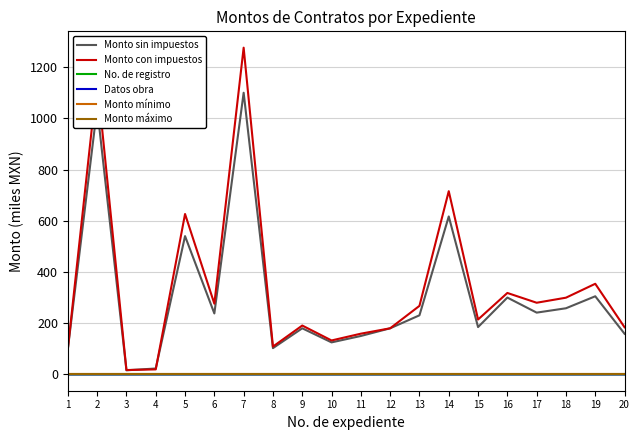

Does the chart have visible grid lines?

Yes